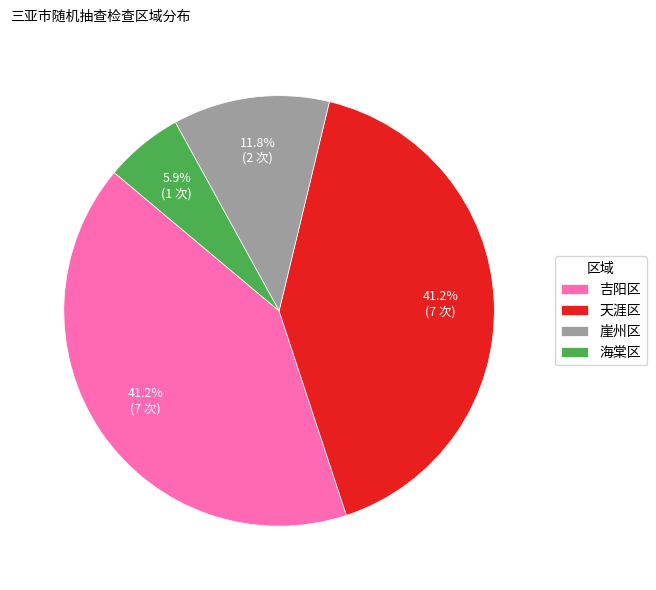

Which category has the smallest portion of the pie?

海棠区